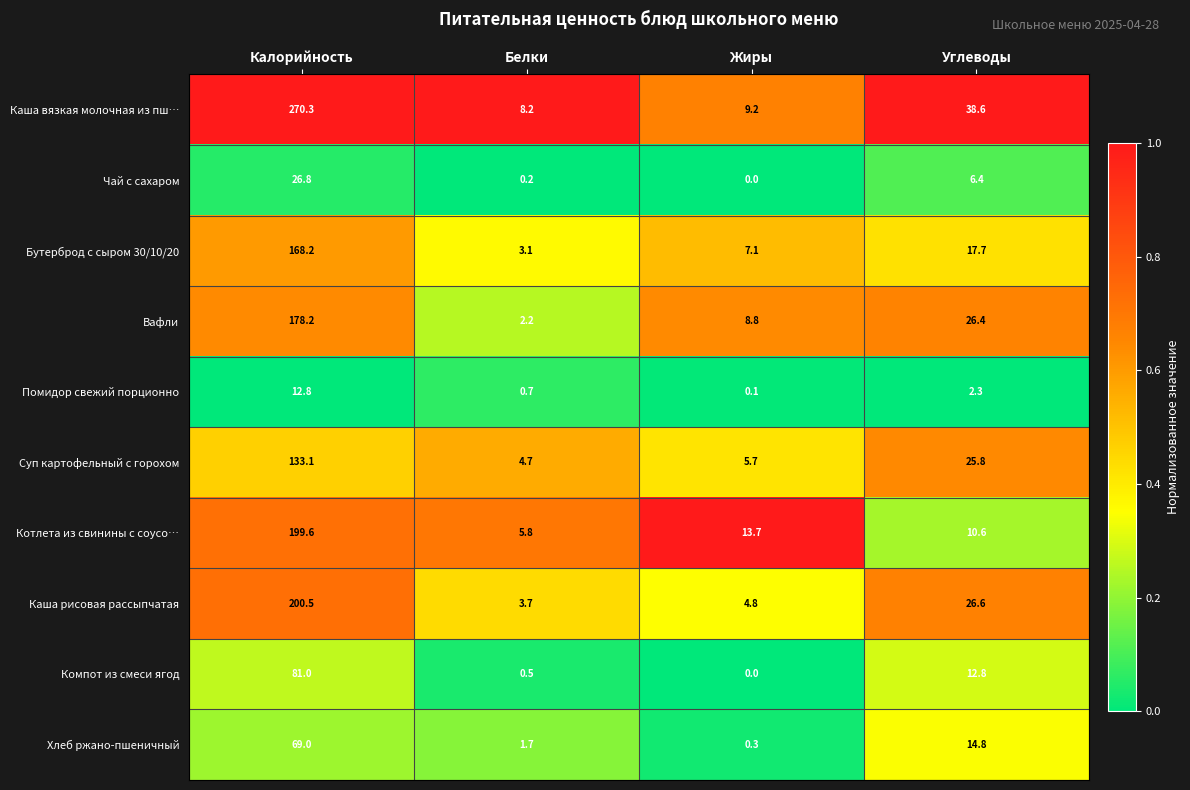

The value of Бутерброд с сыром 30/10/20 at Углеводы is 11.0. True or false?

False